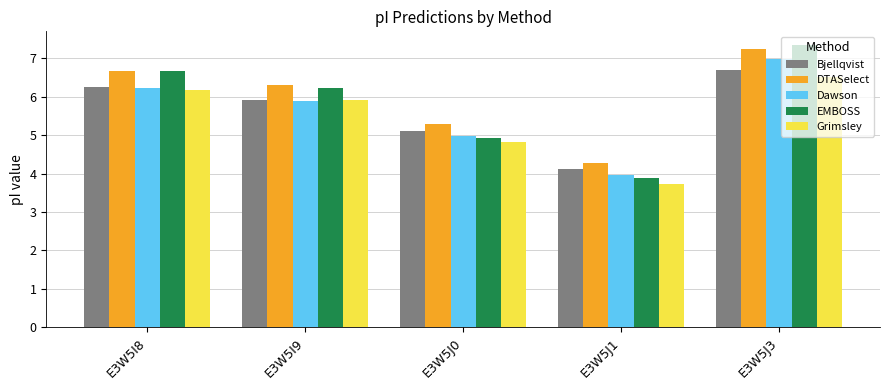

The EMBOSS series shows 10.4 at E3W5I8. True or false?

False